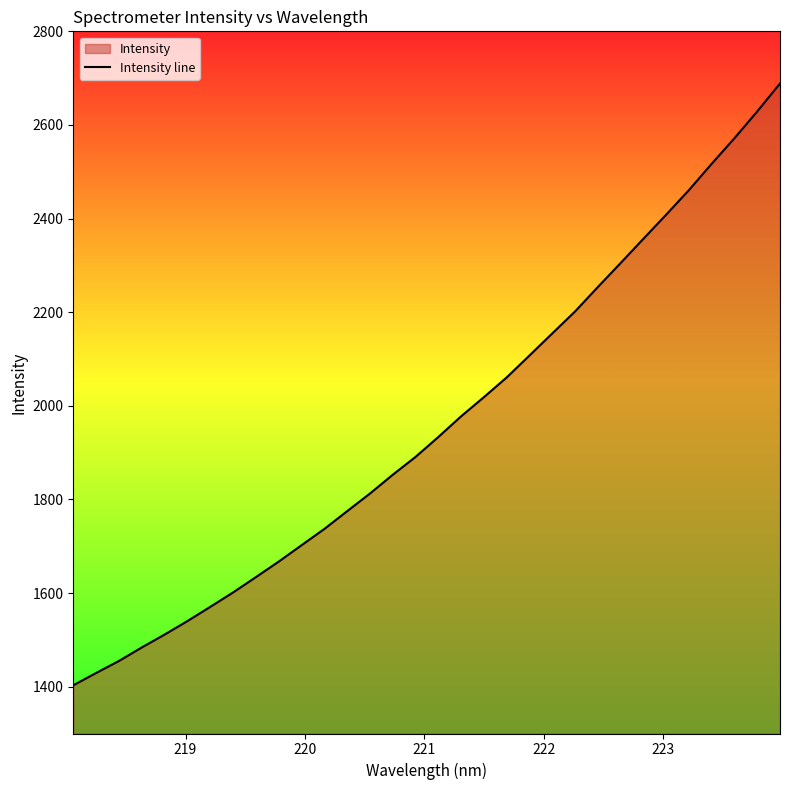

What is the minimum value shown in the chart?

1403.0